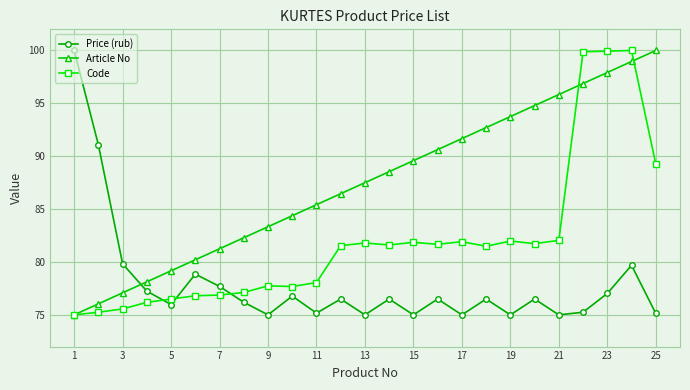

What is the lowest value of the Price (rub) series?

75.0